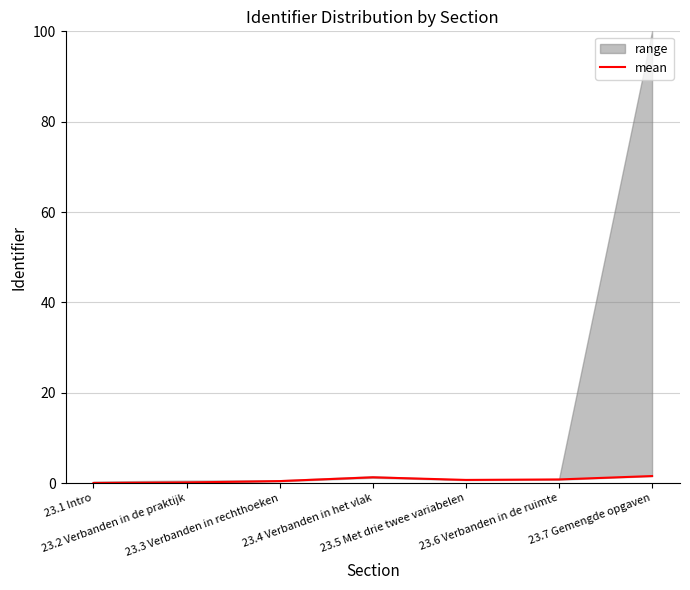

At which category does the data reach its first local peak?

23.4 Verbanden in het vlak